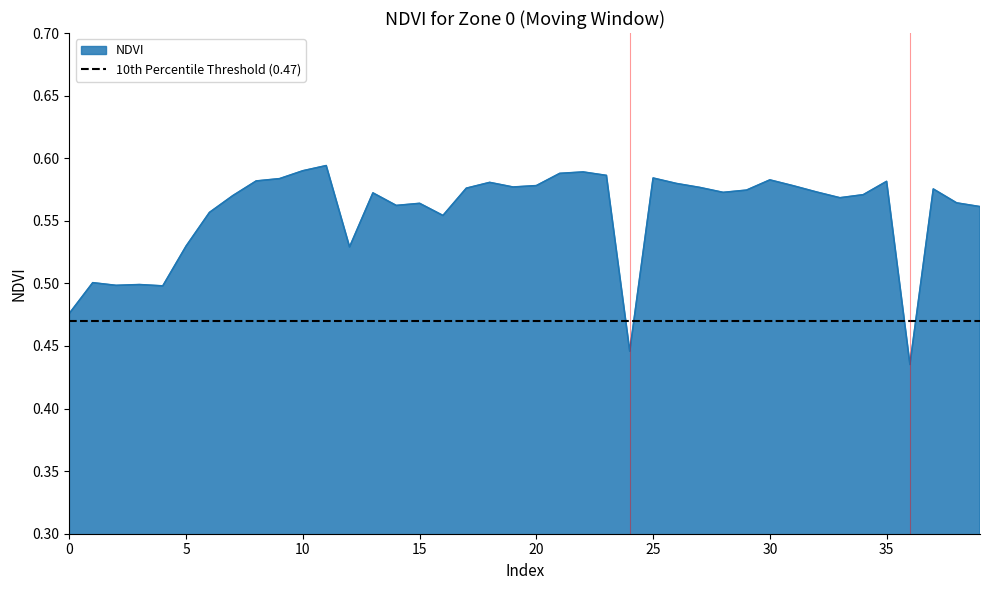

At which category does the data reach its first local valley?

2